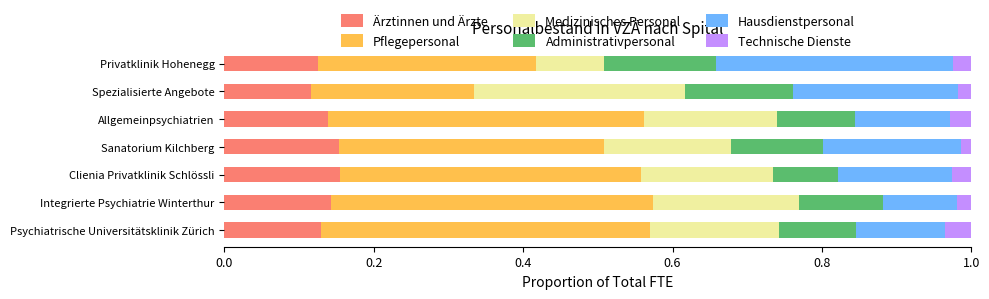

What is the total value across all series at Privatklinik Hohenegg?

1.0